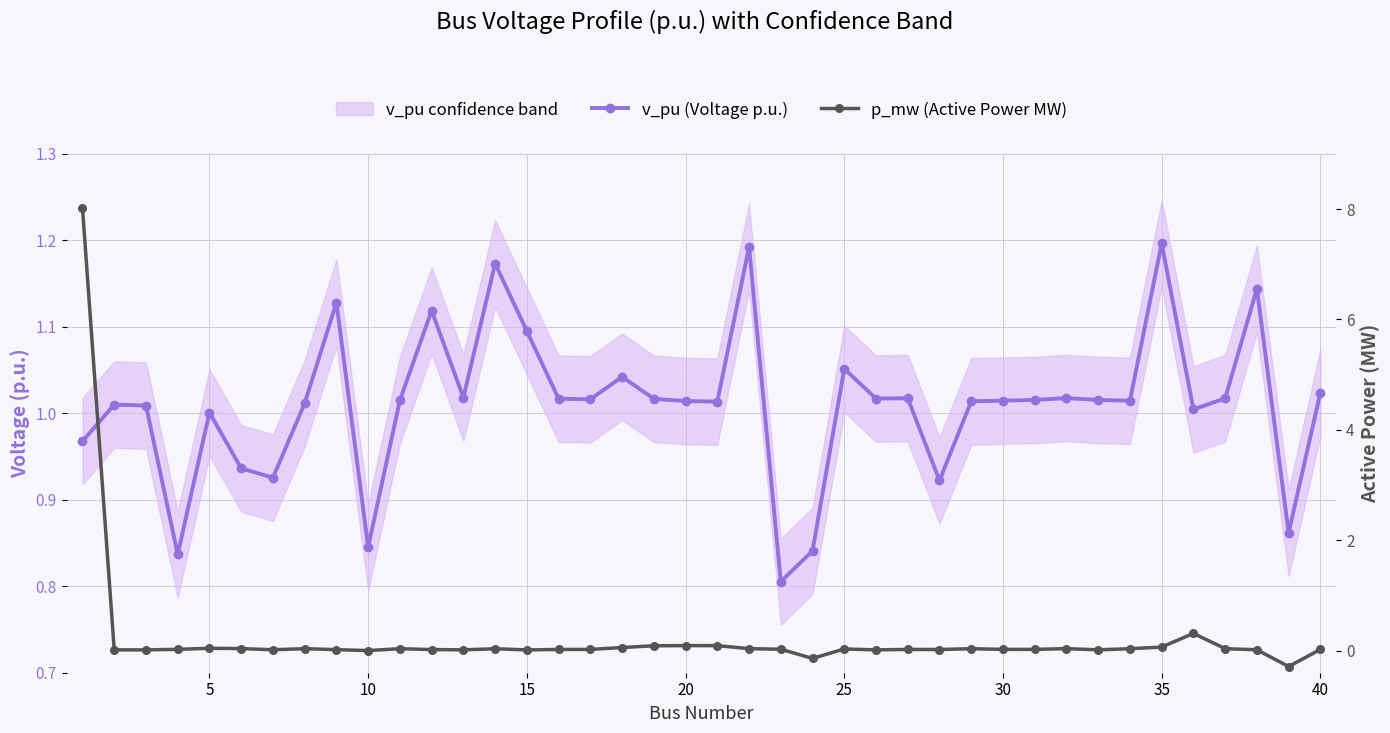

Is the value of p_mw (Active Power MW) at 20 greater than the value of v_pu (Voltage p.u.) at 40?

No